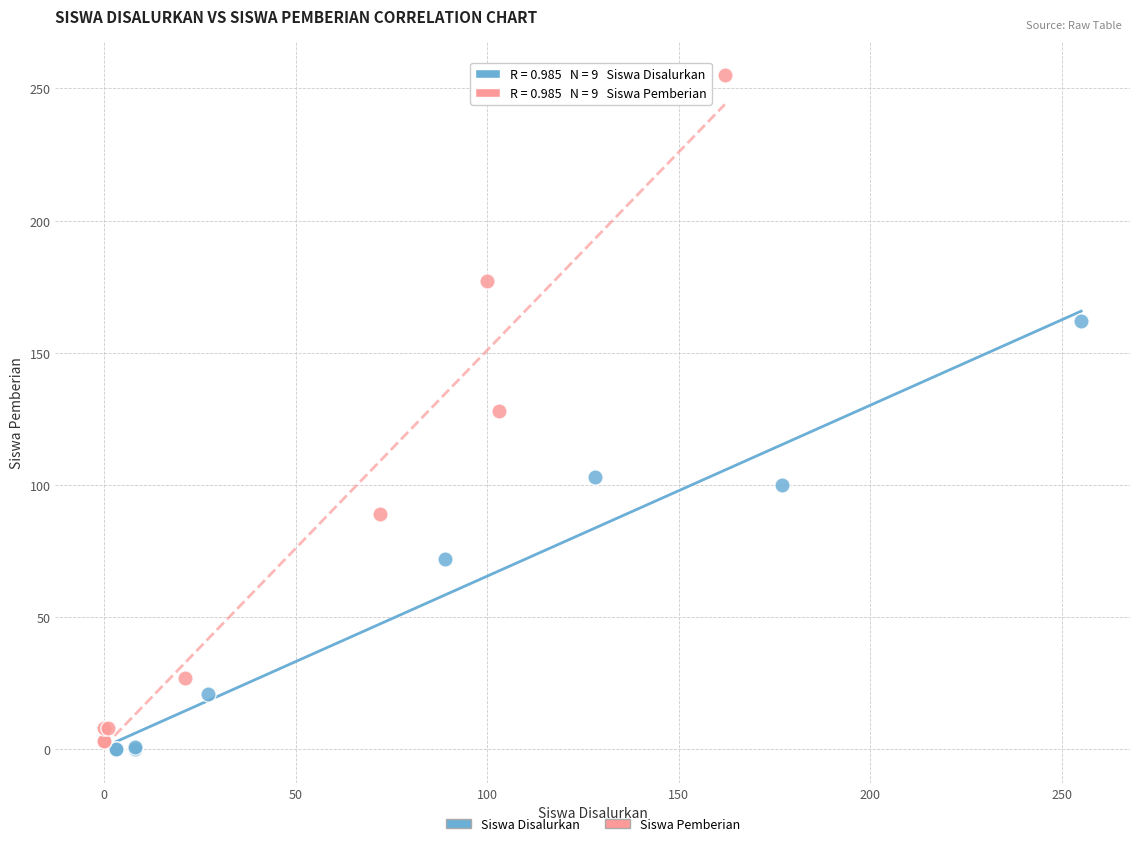

Which series has the widest spread of Y values?

Siswa Pemberian